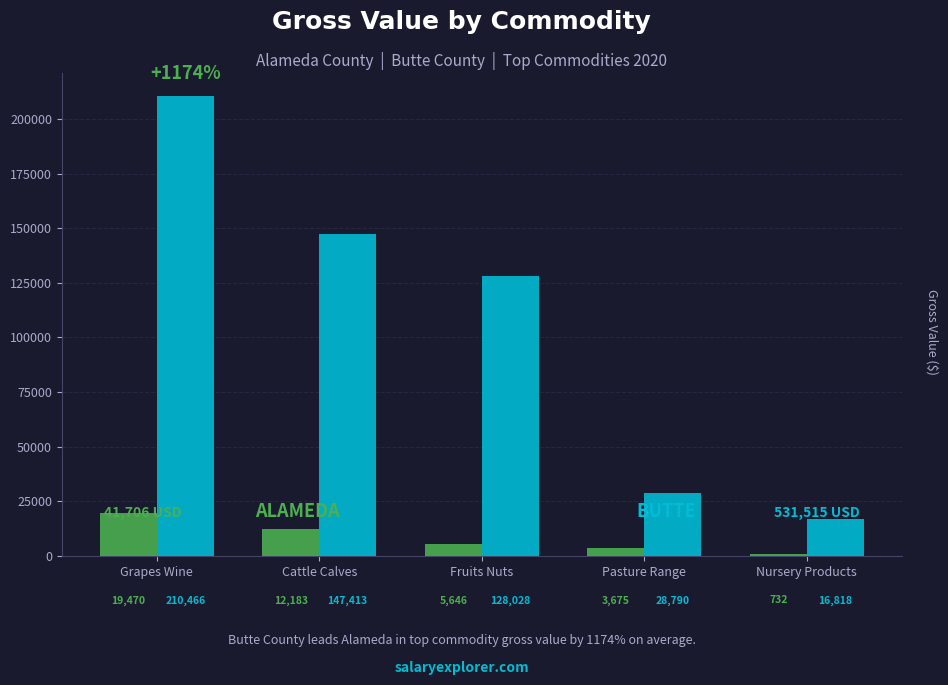

What is the smallest value displayed?

732